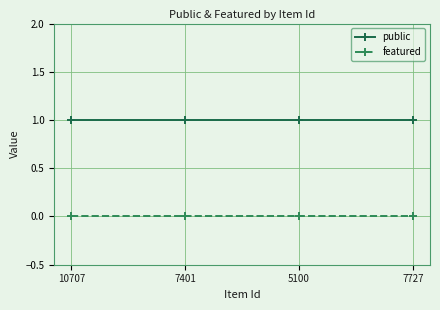

True or false: public and featured cross at least once.

False